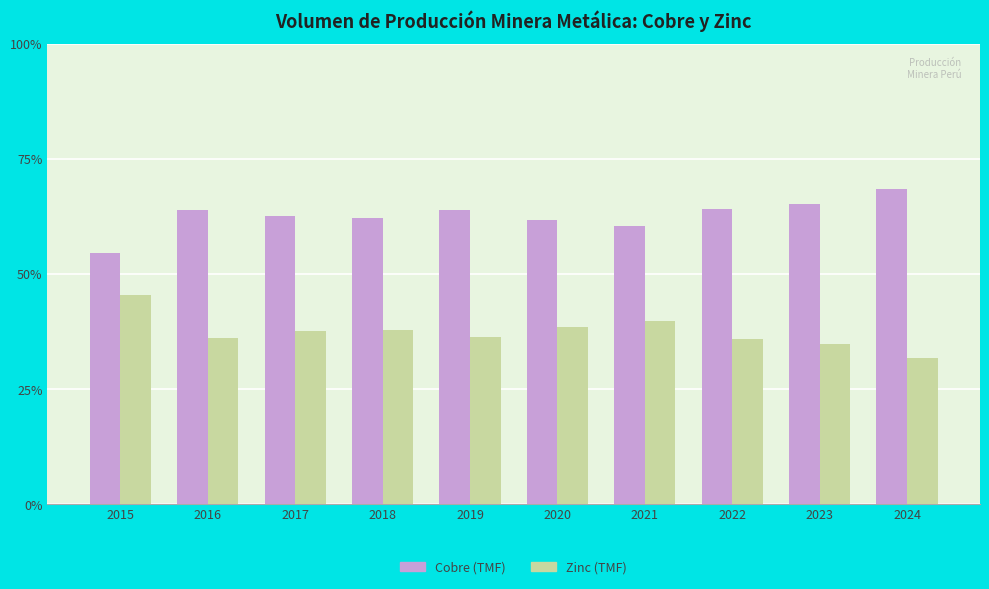

The Cobre (TMF) series shows 64.1 at 2022. True or false?

True